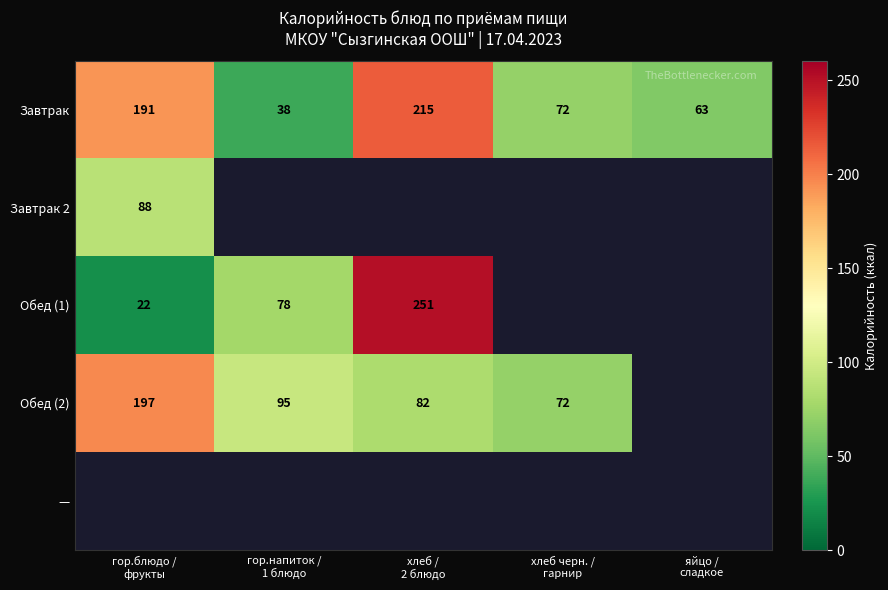

What is the maximum value for Завтрак?

215